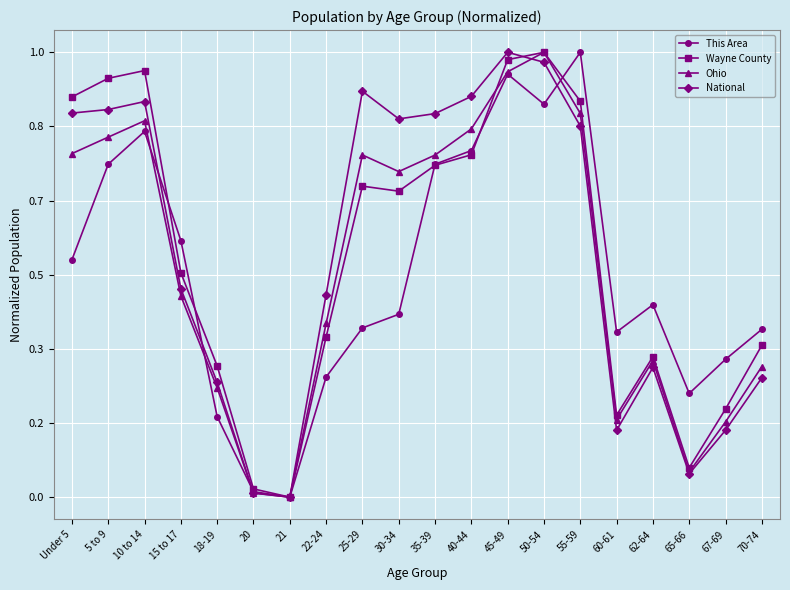

In National, how many points are higher than both neighbors (excluding endpoints)?

4